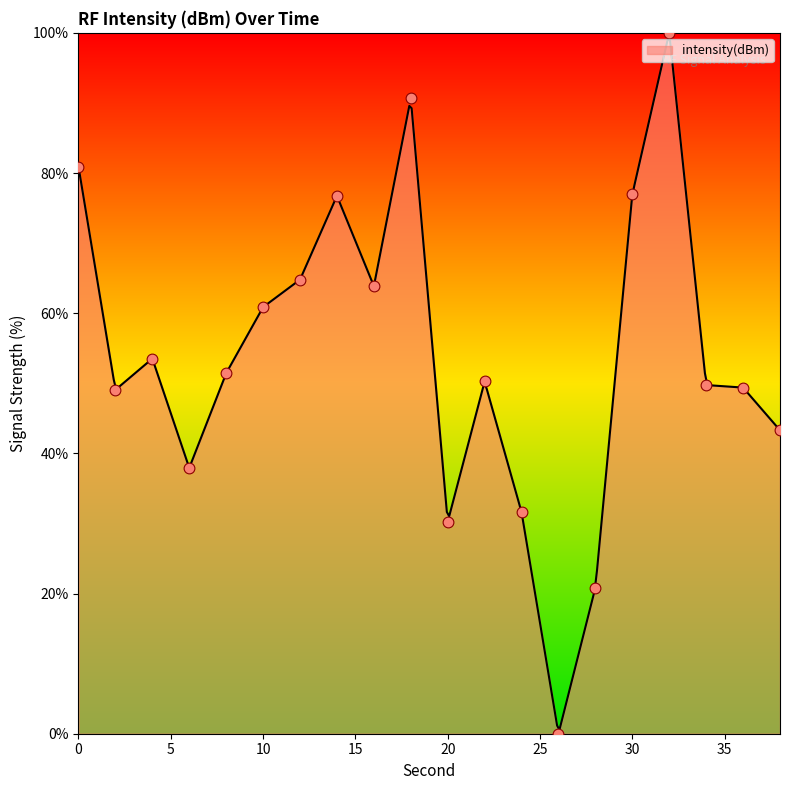

Approximately how many times larger is the value at 2 compared to 32?

0.5